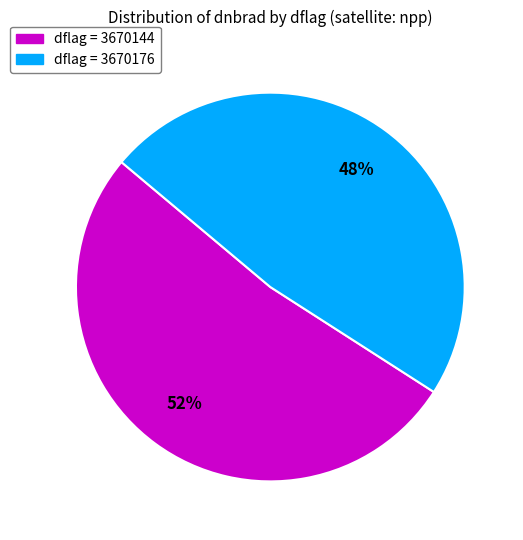

Is the sum of dflag = 3670176 and dflag = 3670144 greater than half?

Yes